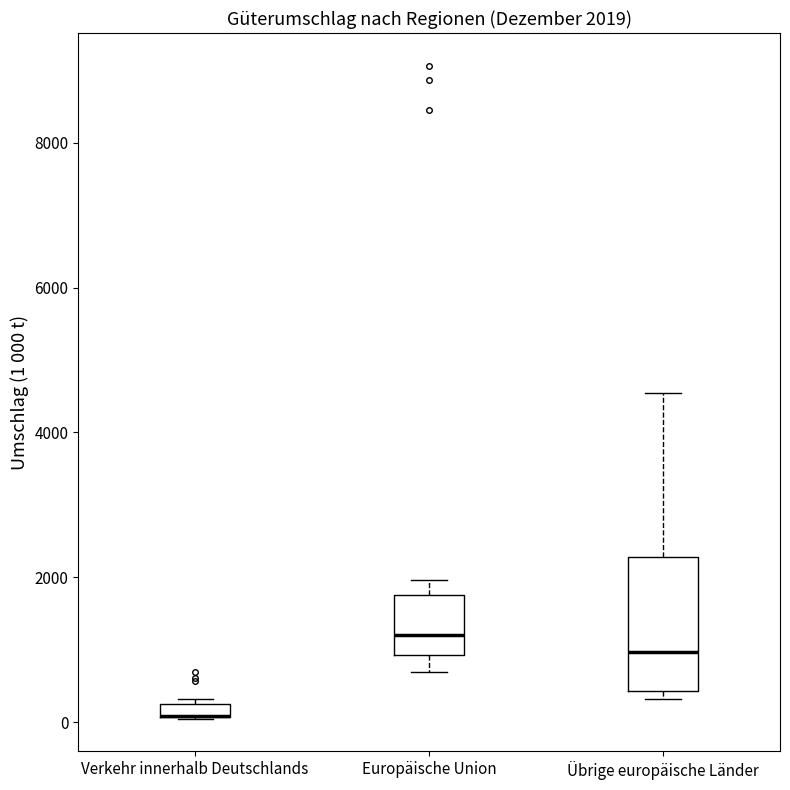

Which box is the tallest, from its lower edge to its upper edge?

Übrige europäische Länder